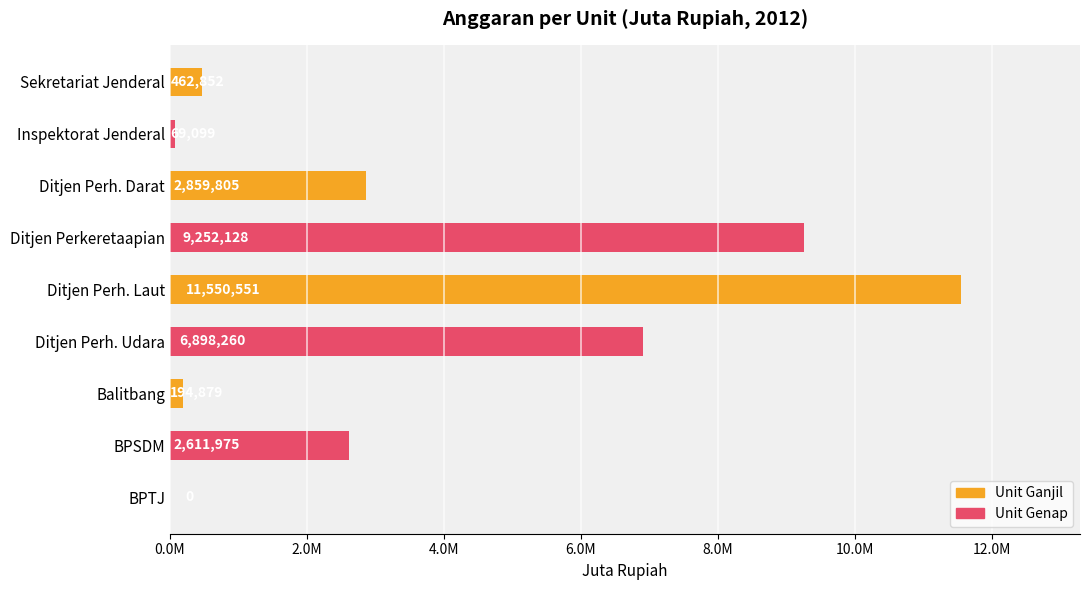

Are the bars horizontal?

Yes